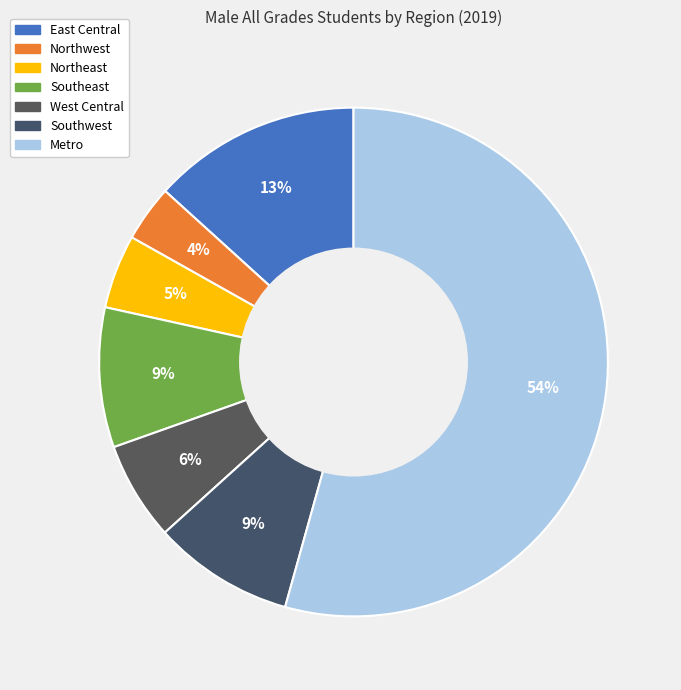

Do West Central and Northwest together represent more than half of the pie?

No